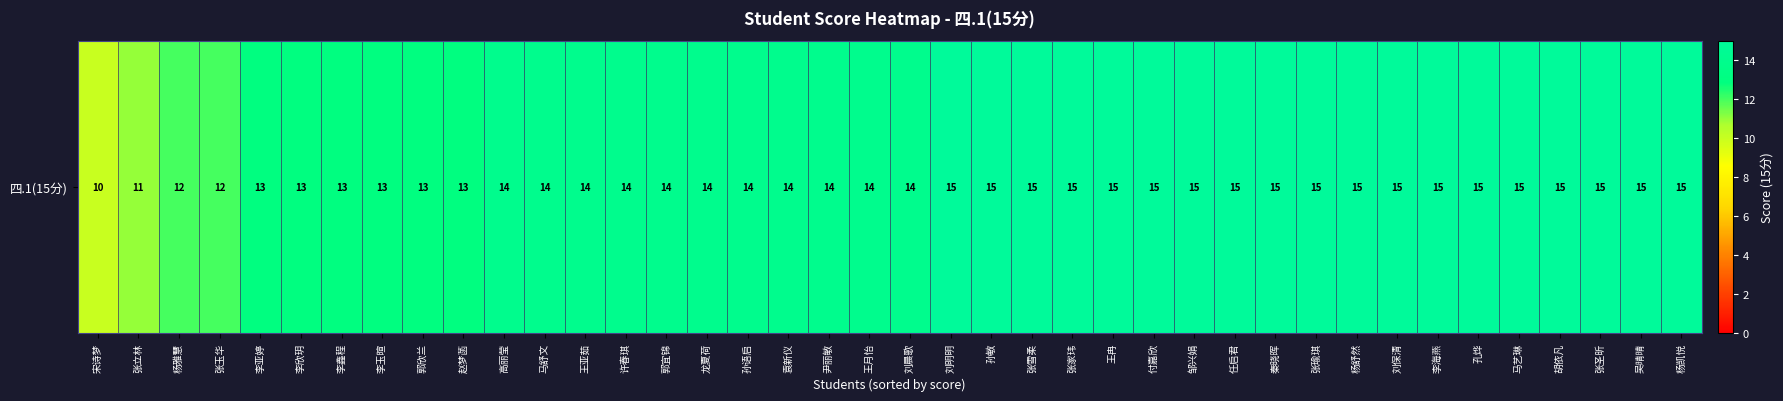

What is the minimum value shown in the chart?

10